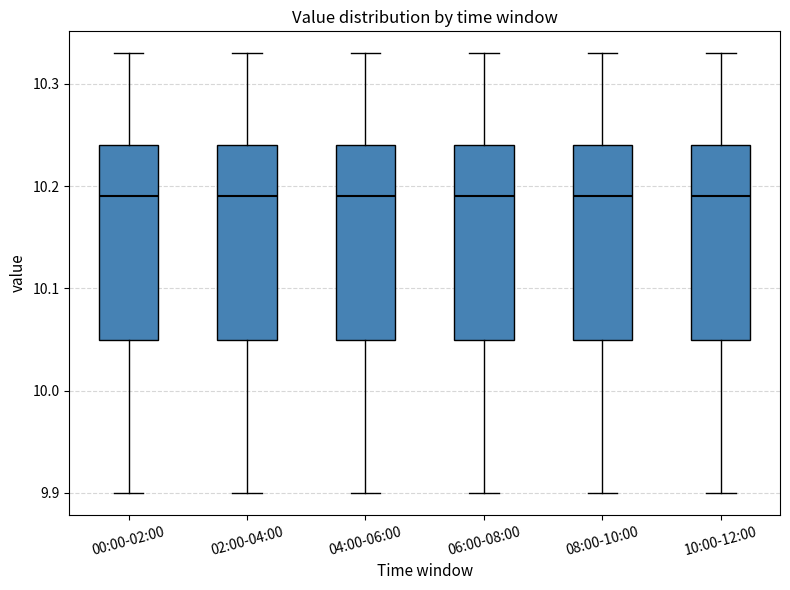

Where does the median line of the box for 02:00-04:00 sit on the y-axis? The values are not printed on the chart, so give them approximately, as read against the axis.

10.19